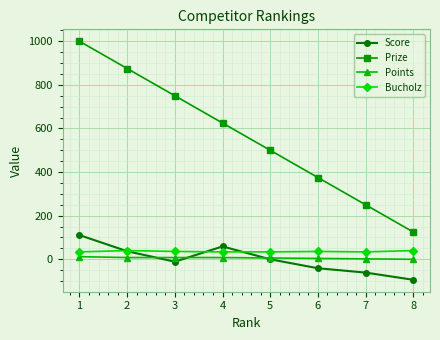

What are all the series names shown in the legend?

Score, Prize, Points, Bucholz